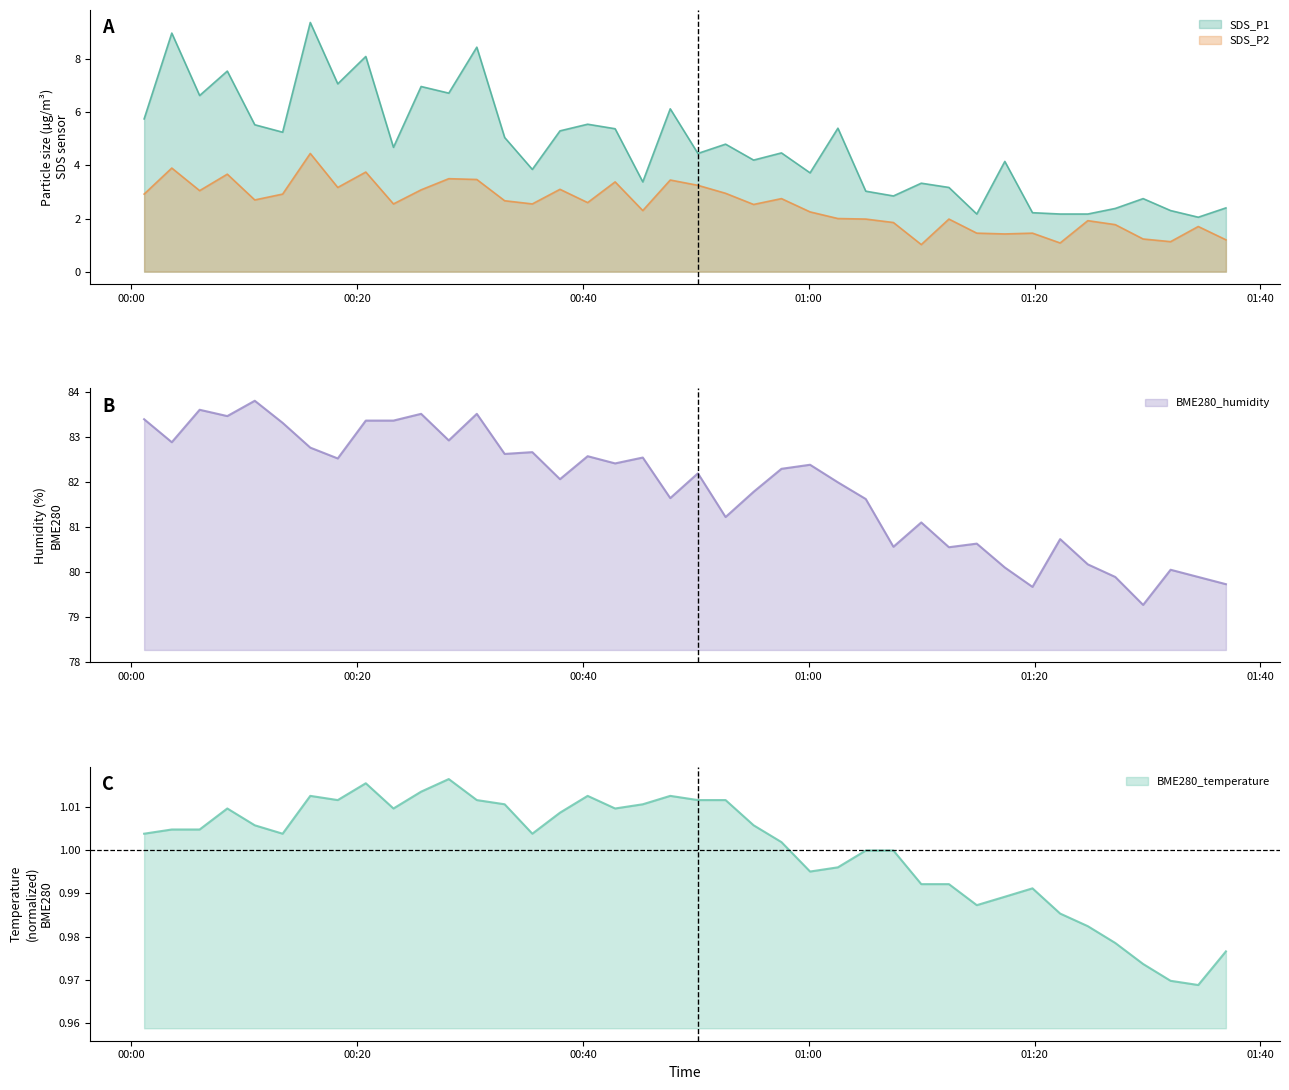

What is the label of the 23rd point from the right?

2023/11/21 00:42:51